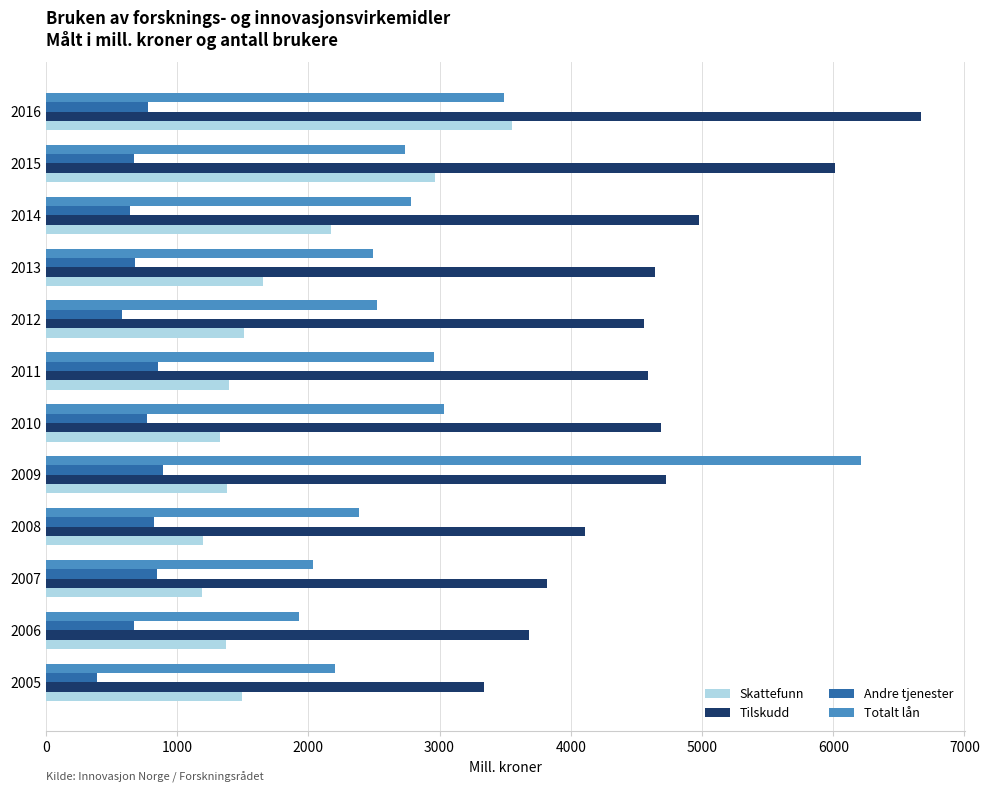

List the series in order of their overall mean, lowest first.

Andre tjenester, Skattefunn, Totalt lån, Tilskudd